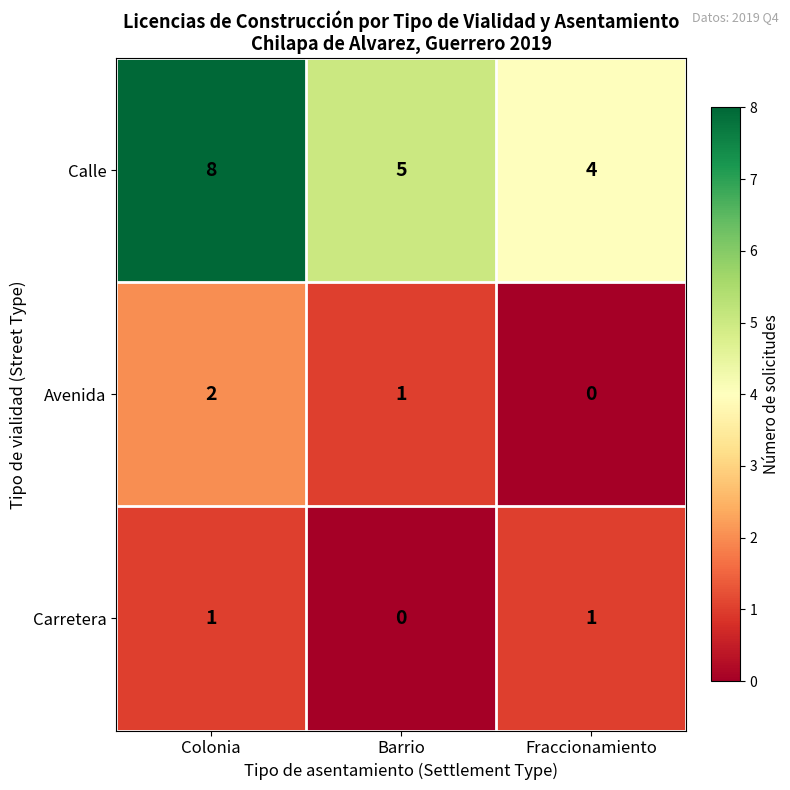

At which category does the chart reach its peak across all series?

Colonia